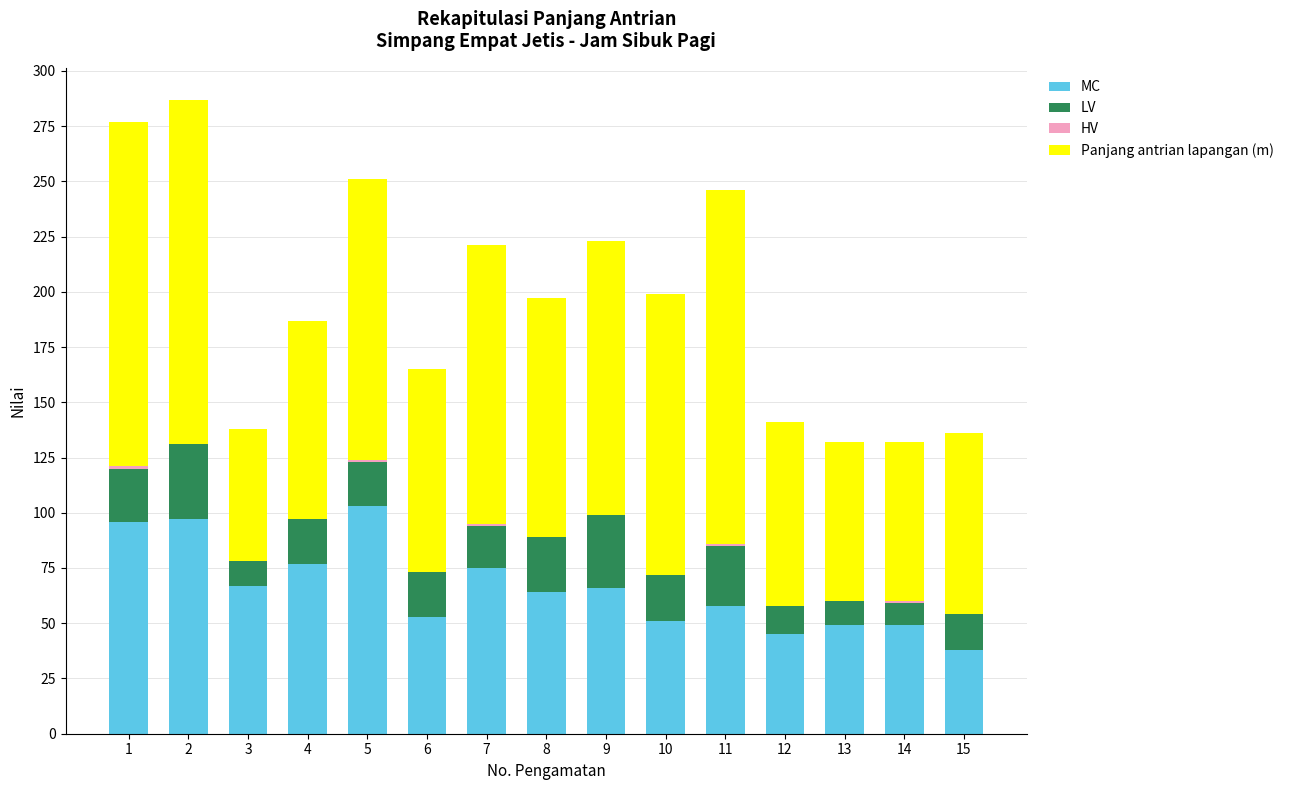

The value of MC at 12 is 45. True or false?

True